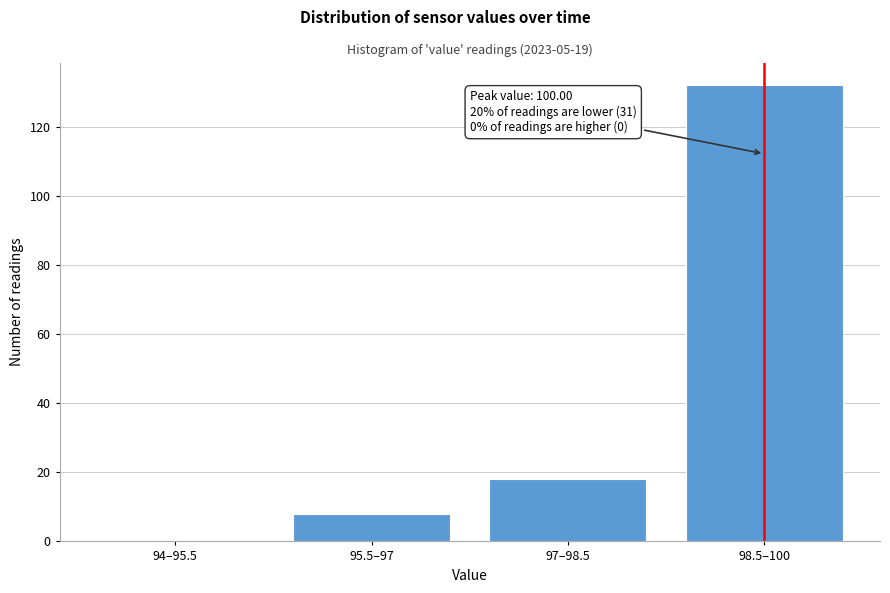

Reading left to right, list all the values displayed in this chart.

94–95.5=0	95.5–97=8	97–98.5=18	98.5–100=132